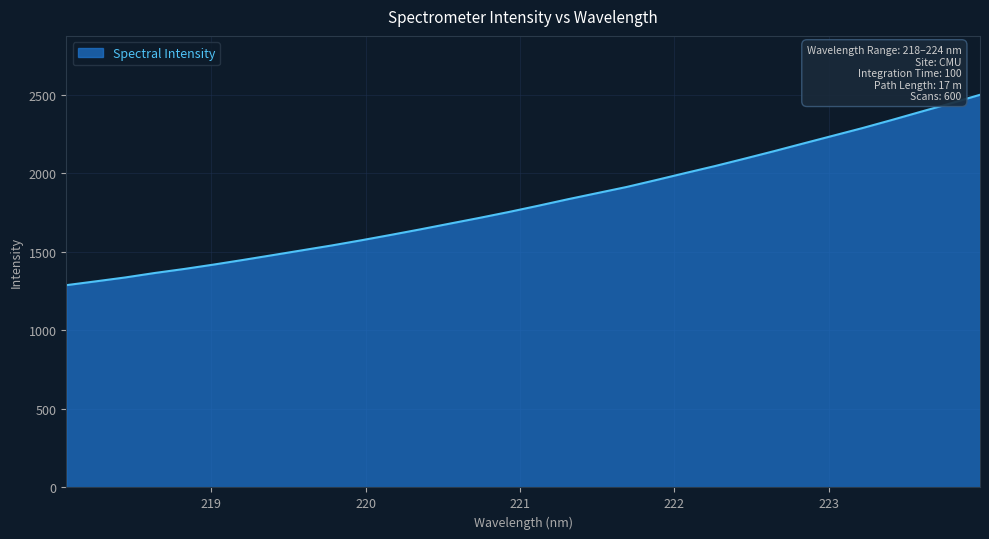

What is the minimum value shown in the chart?

1287.9